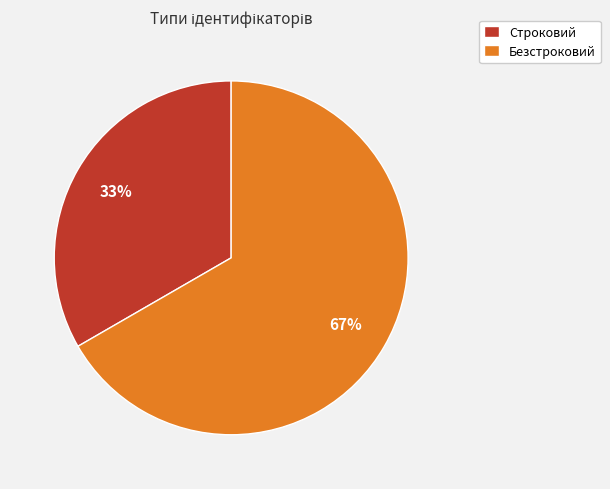

To the nearest percent, what is the average slice percentage?

50%